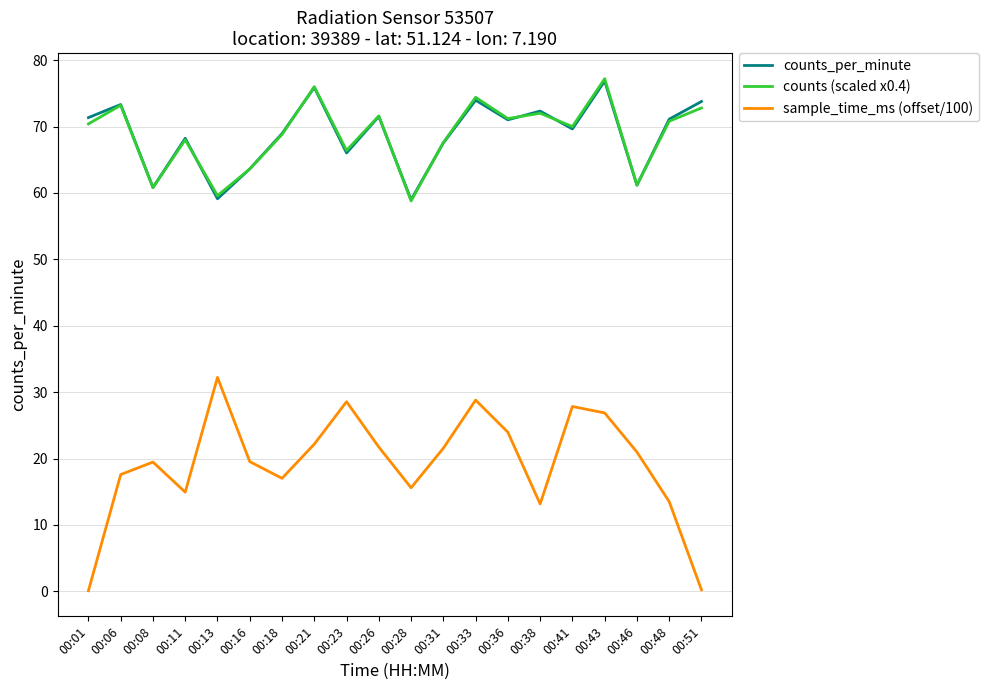

Which category has the highest value across all series?

00:43